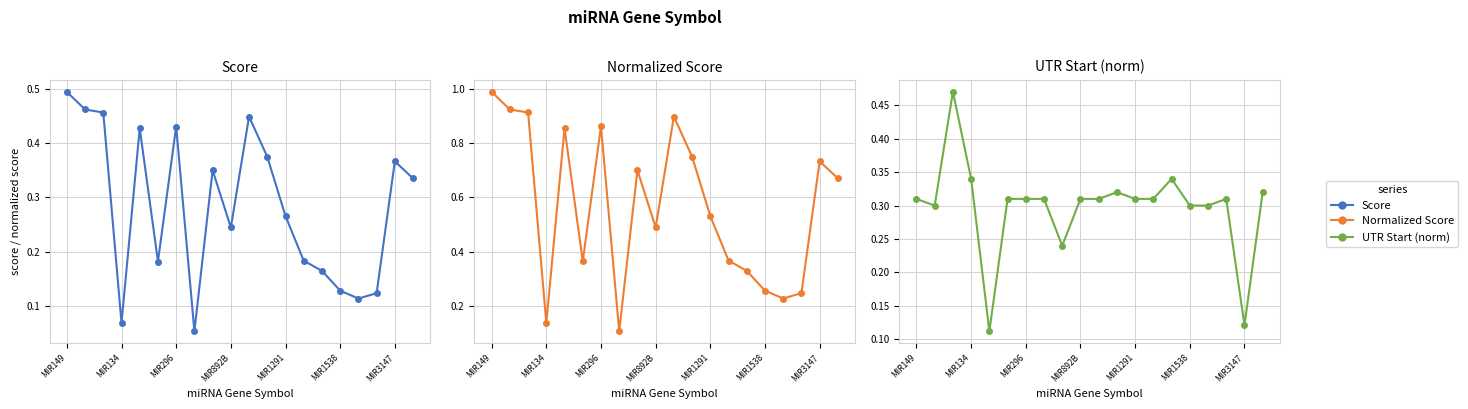

What is the lowest value of the UTR Start (norm) series?

0.1